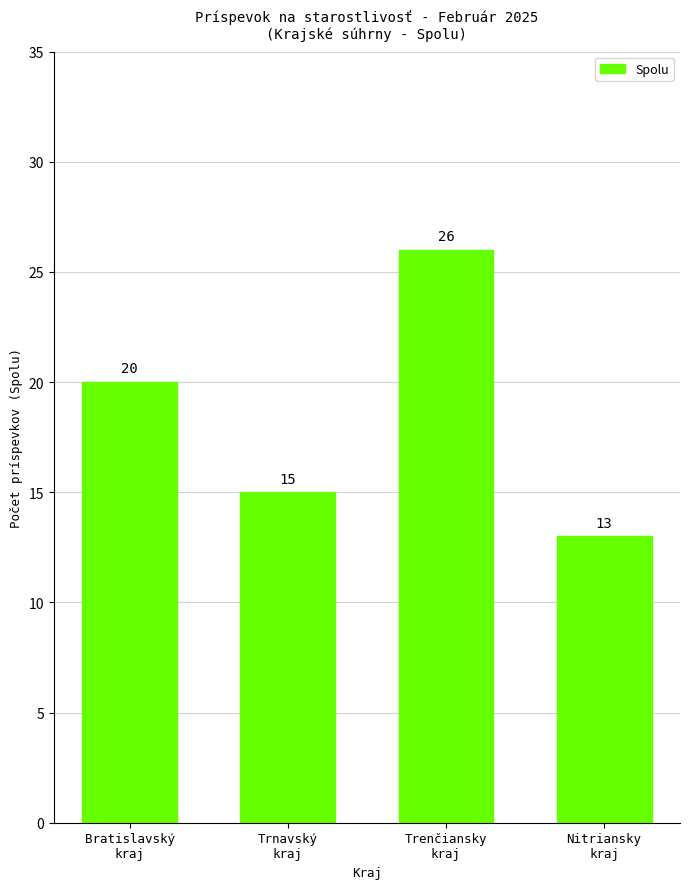

Reading left to right, transcribe all the data shown in this chart.

20	15	26	13